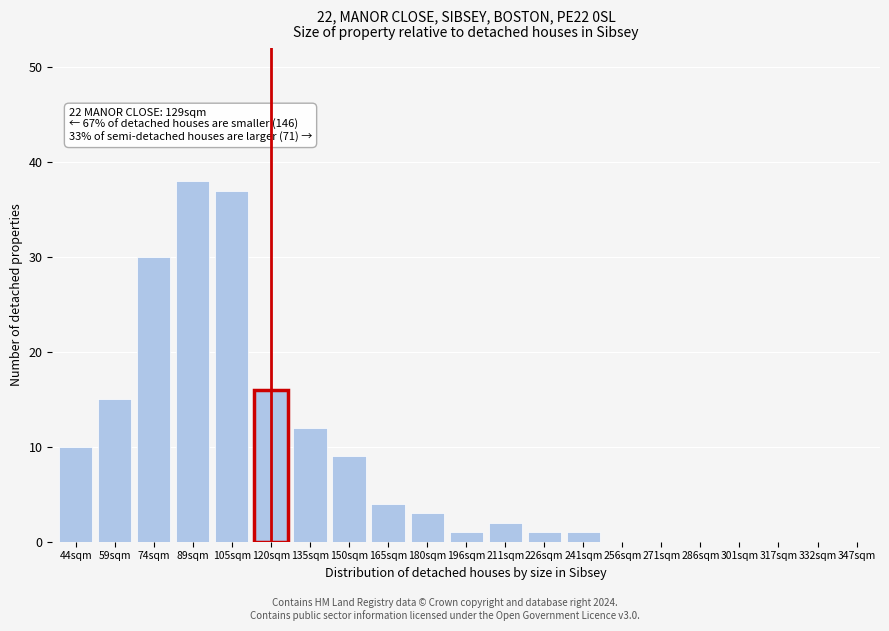

Reading left to right, what are all the values shown in this chart?

44sqm=10	59sqm=15	74sqm=30	89sqm=38	105sqm=37	120sqm=16	135sqm=12	150sqm=9	165sqm=4	180sqm=3	196sqm=1	211sqm=2	226sqm=1	241sqm=1	256sqm=0	271sqm=0	286sqm=0	301sqm=0	317sqm=0	332sqm=0	347sqm=0